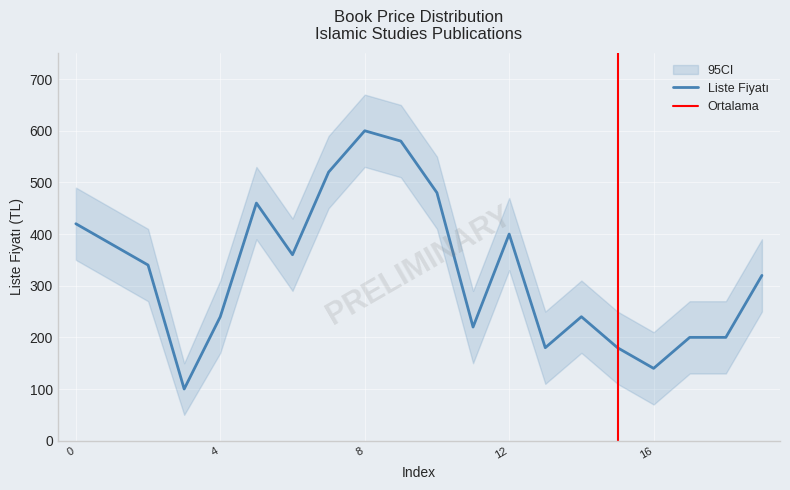

The value of Liste Fiyatı at 0 is 194. True or false?

False